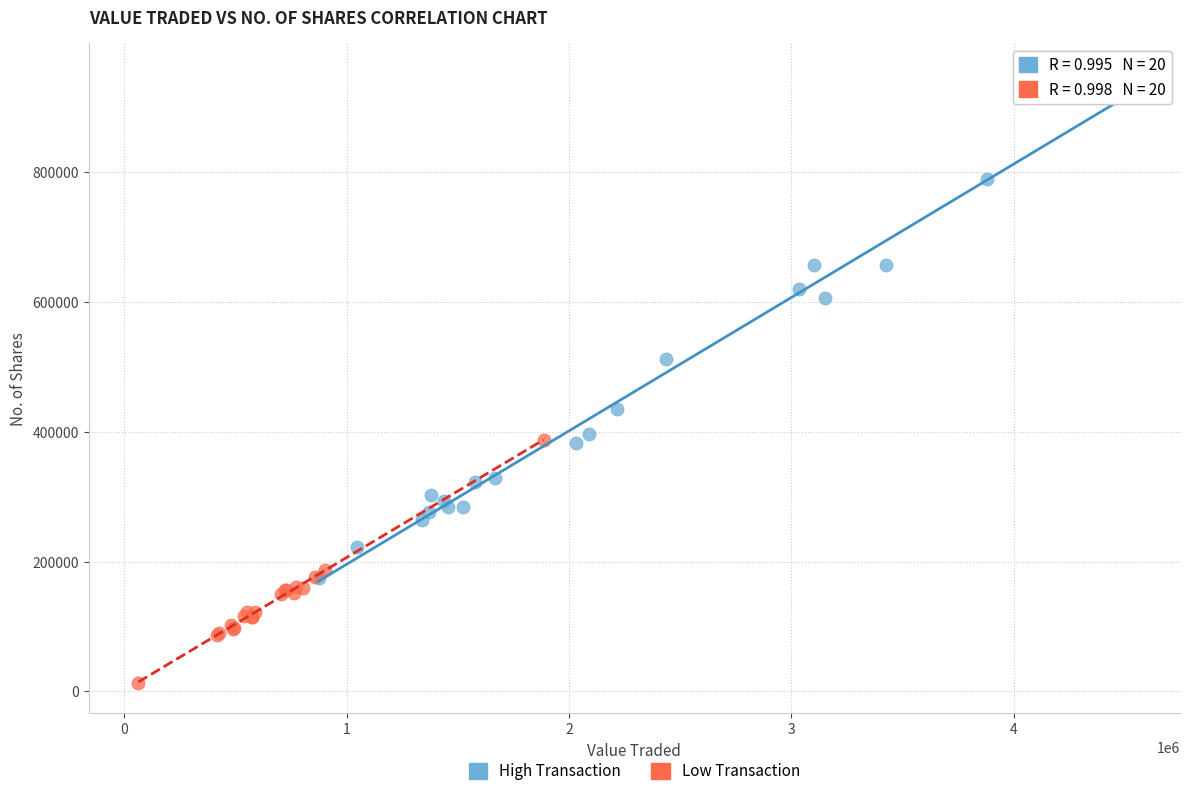

Which series reaches the minimum Y coordinate?

Low Transaction